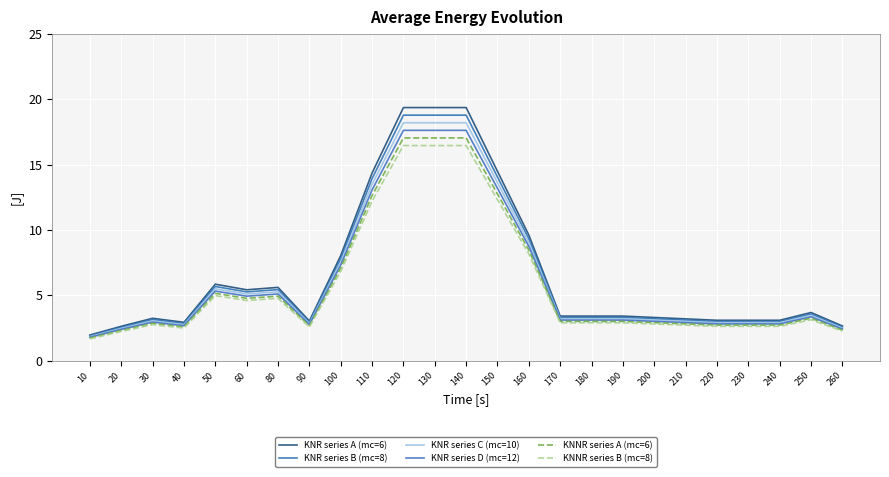

Rank the series by their maximum value, from highest to lowest.

KNR series A (mc=6), KNR series B (mc=8), KNR series C (mc=10), KNR series D (mc=12), KNNR series A (mc=6), KNNR series B (mc=8)